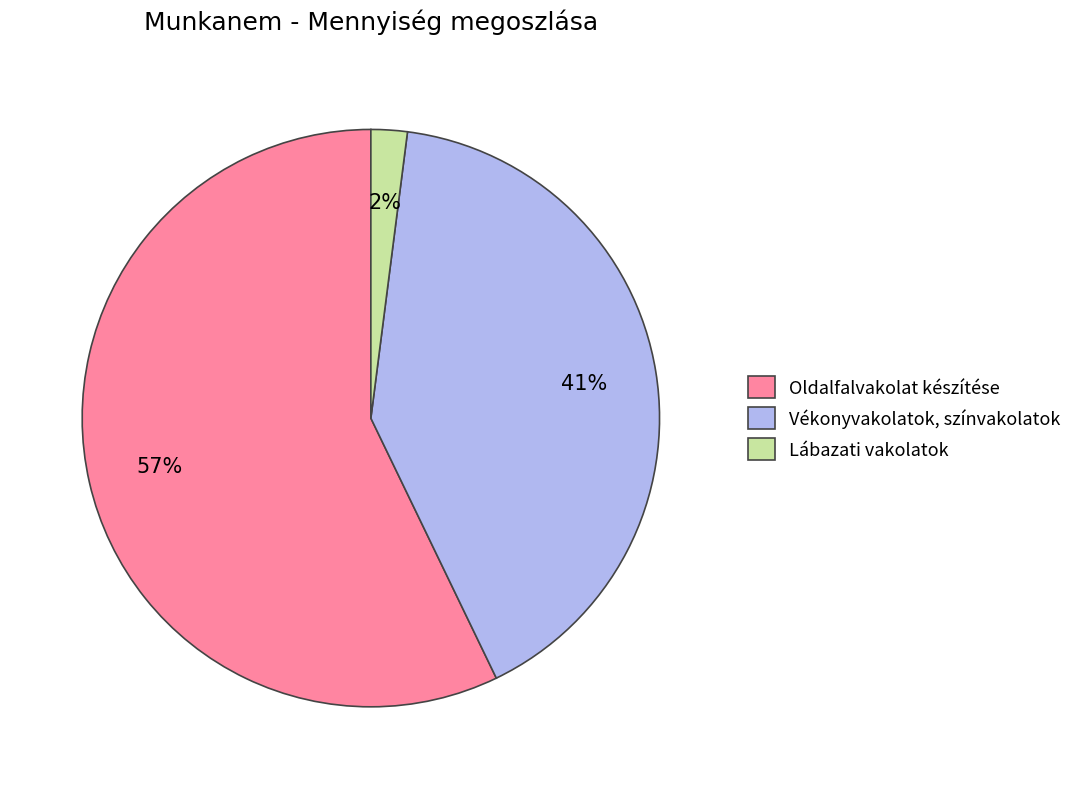

Is the sum of Lábazati vakolatok and Oldalfalvakolat készítése greater than half?

Yes